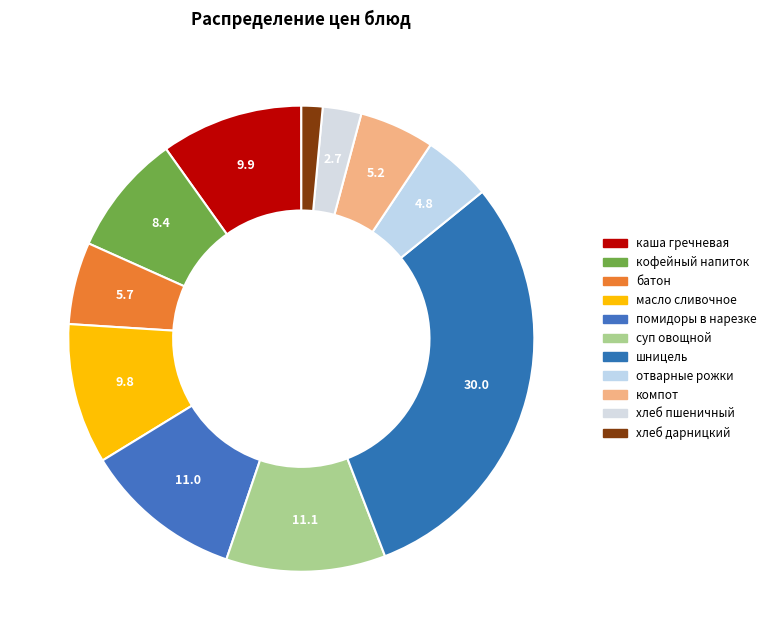

To the nearest percent, what is the combined percentage of хлеб пшеничный and кофейный напиток?

11%